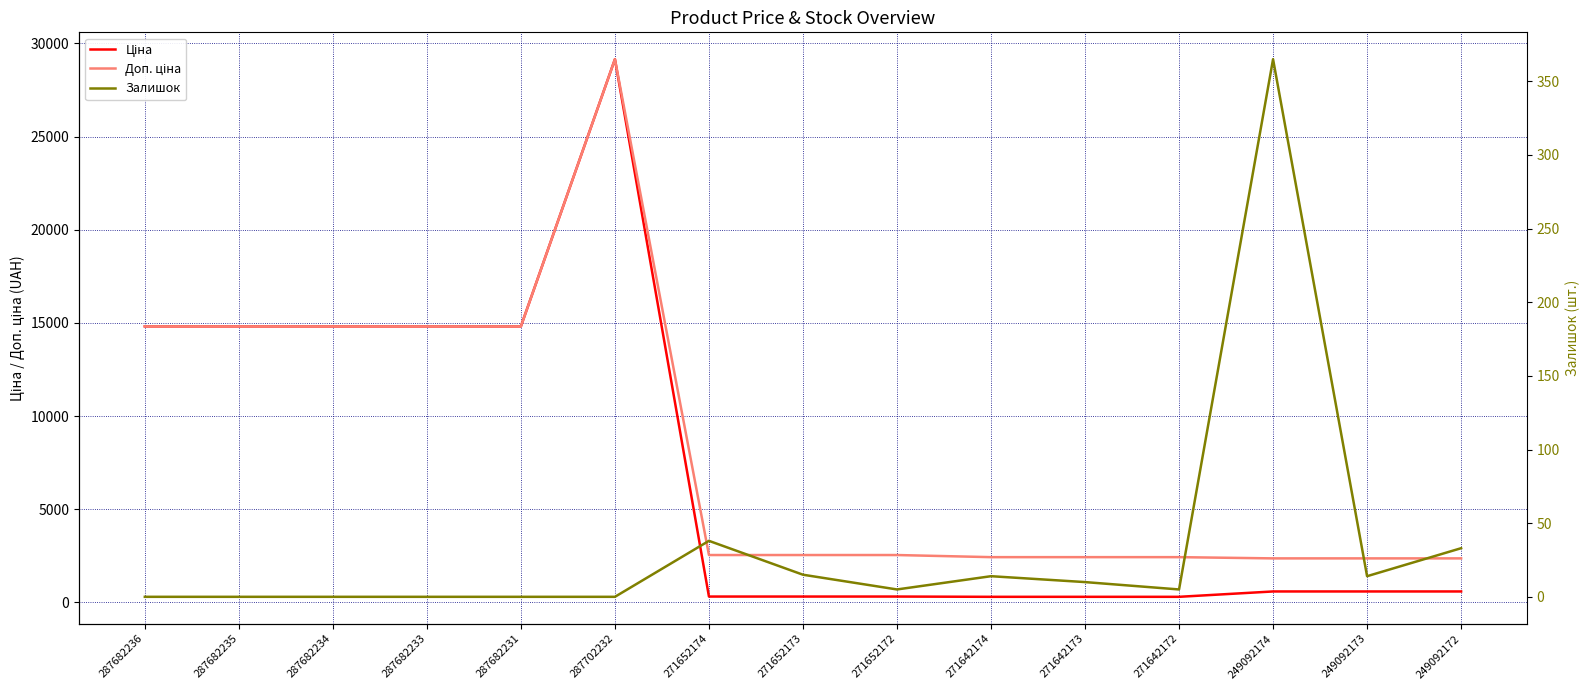

Where does the Ціна series first go above 591?

287682236